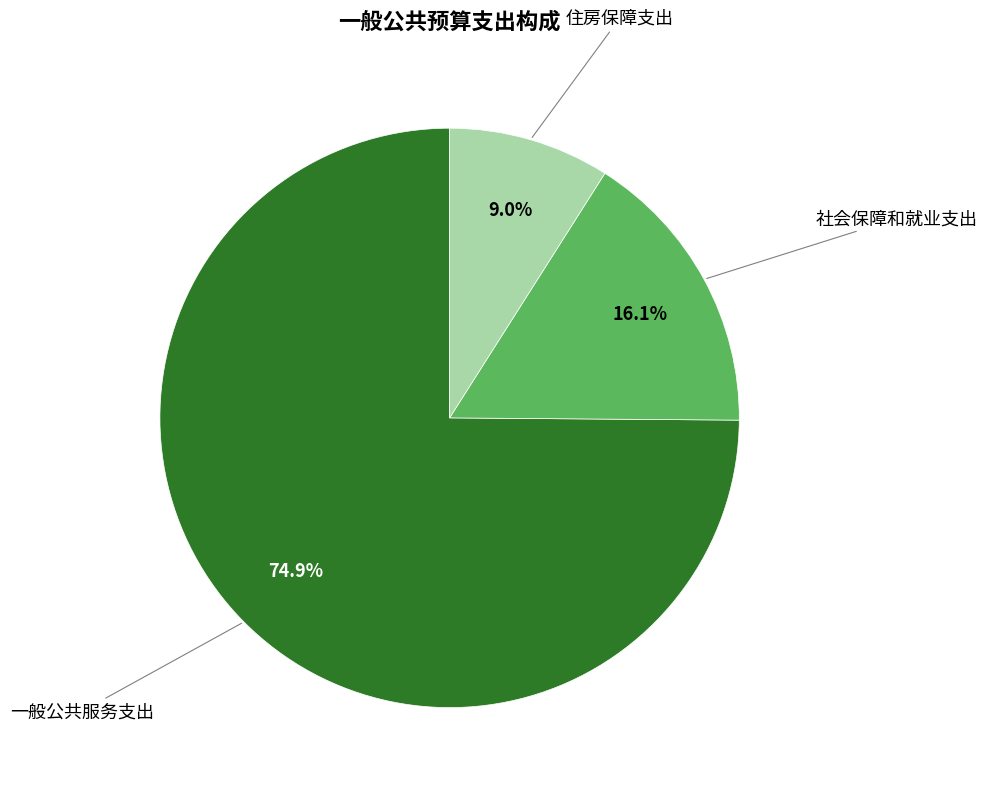

Is there a majority slice in this chart?

Yes